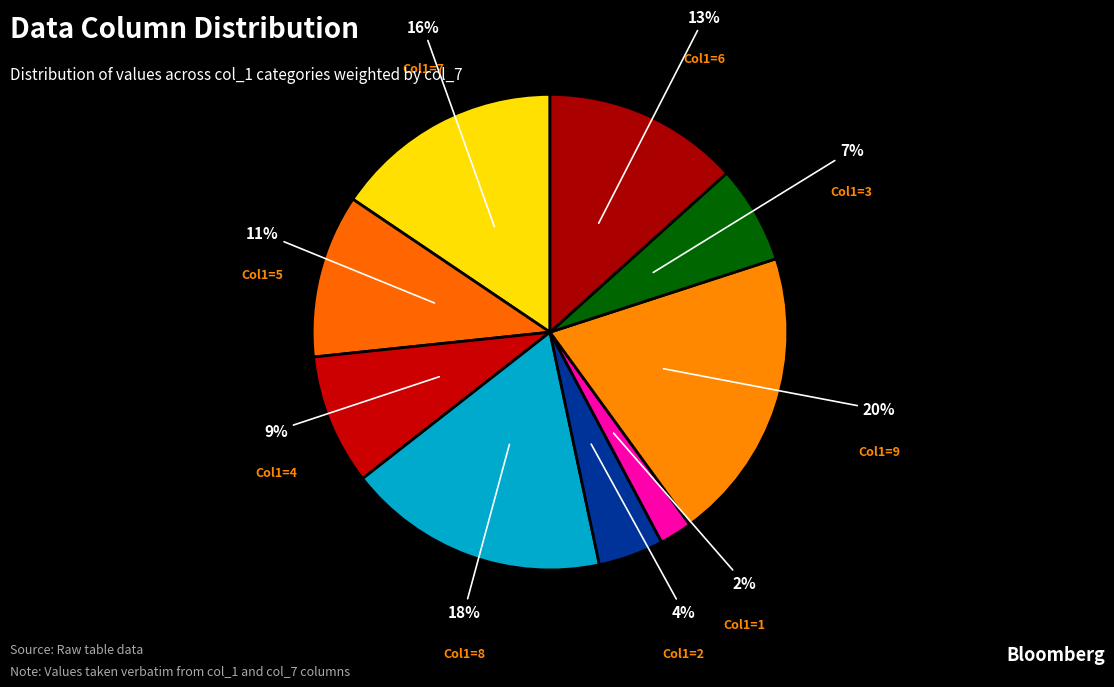

Count the number of slices in the pie.

9